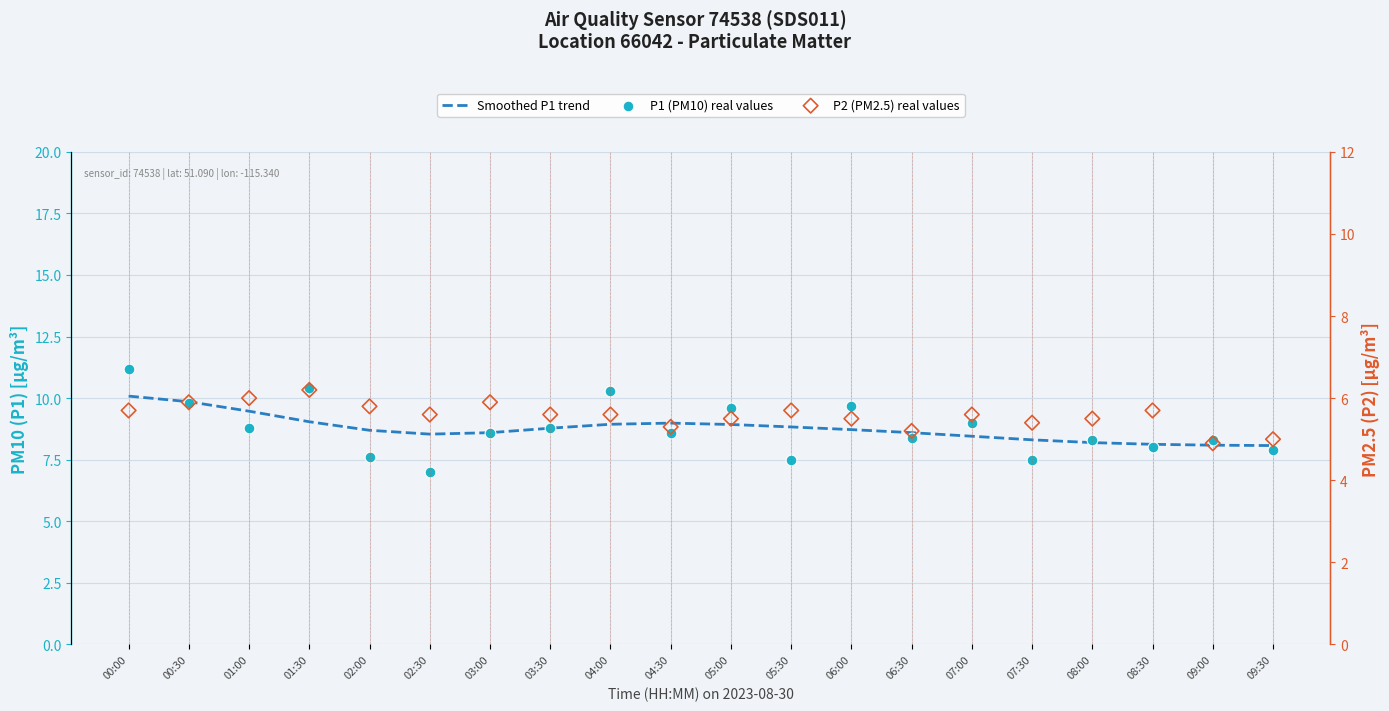

At which category is the sum across all series the highest?

00:00